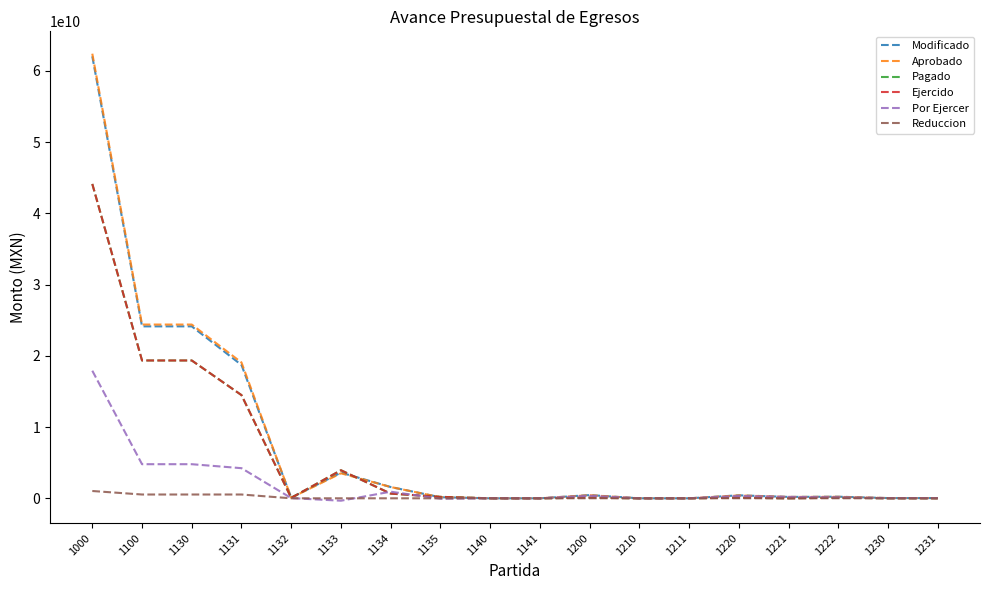

Is this an area chart (filled region under the line)?

No